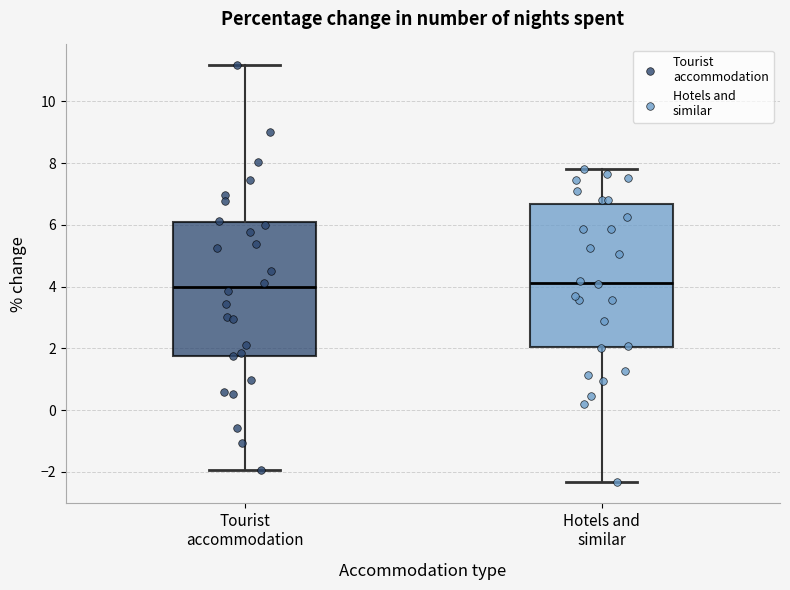

Reading left to right, transcribe this box plot: for each box, give where its median line is, the range the box spans, and where its two whiskers end, as read against the y-axis. The values are not printed on the chart, so give them approximately, as read against the axis.

Tourist accommodation: median 4.0, box 1.8 to 6.0, whiskers -2.0 to 11.2
Hotels and similar: median 4.2, box 2.0 to 6.6, whiskers -2.4 to 7.8